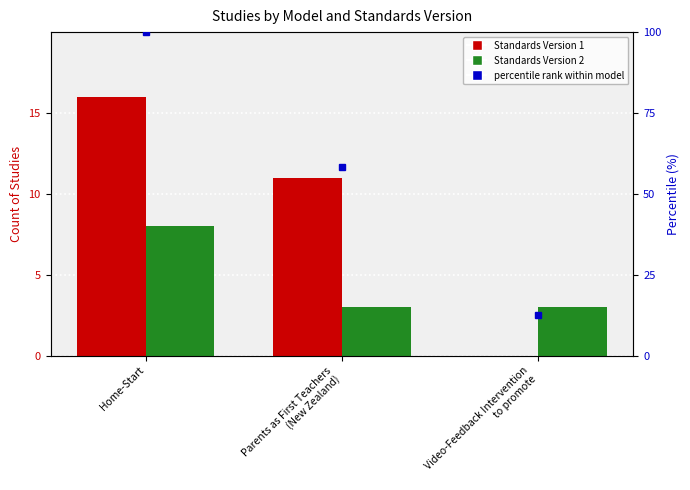

What value does the Standards Version 2 series have at Parents as First Teachers
(New Zealand)?

3